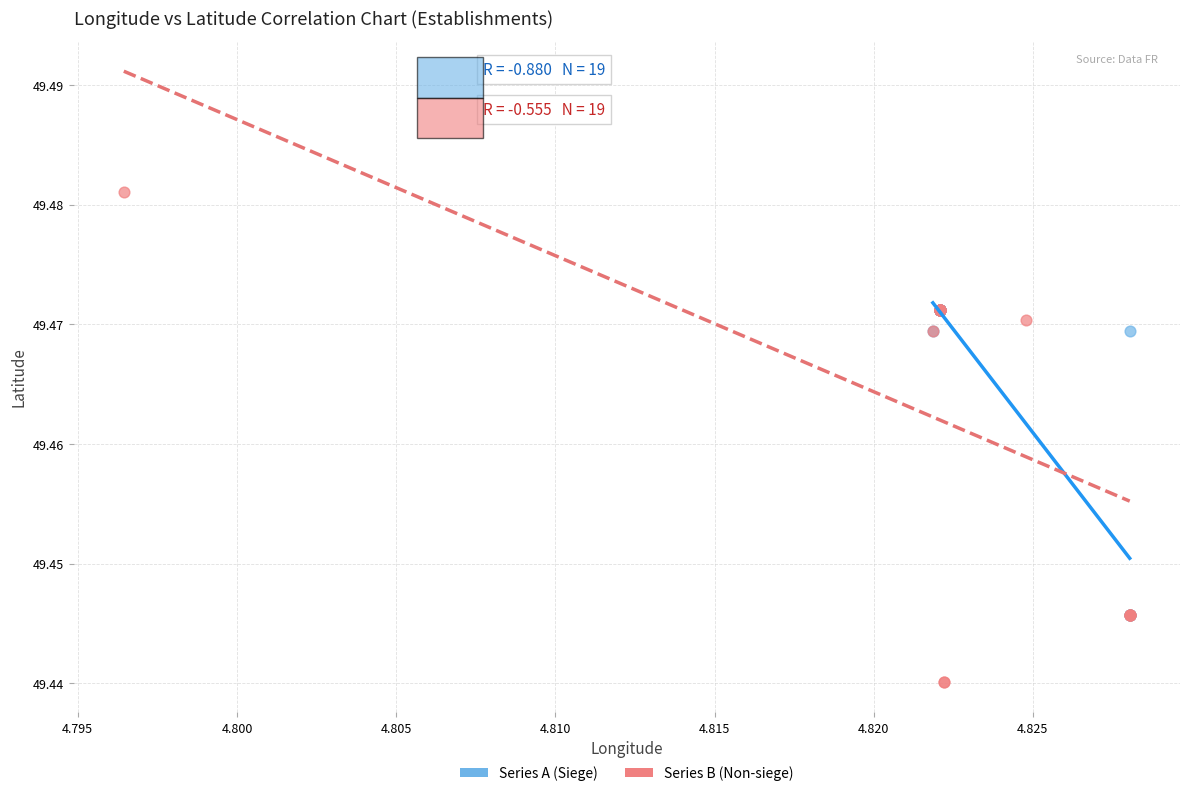

Which series reaches the maximum Y coordinate?

Series B (Non-siege)